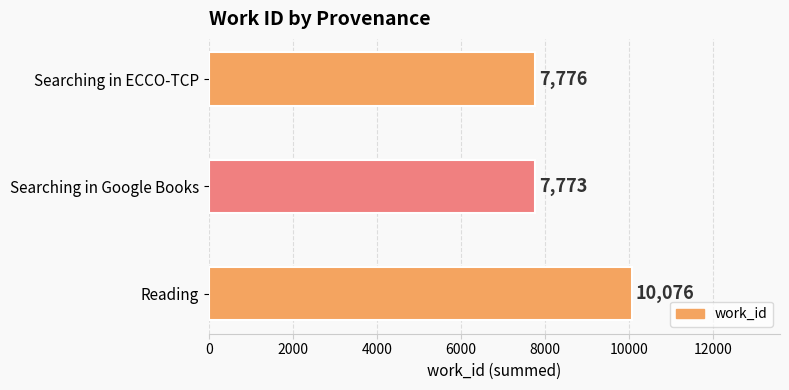

Is it true that the value at Searching in ECCO-TCP is 5026?

False